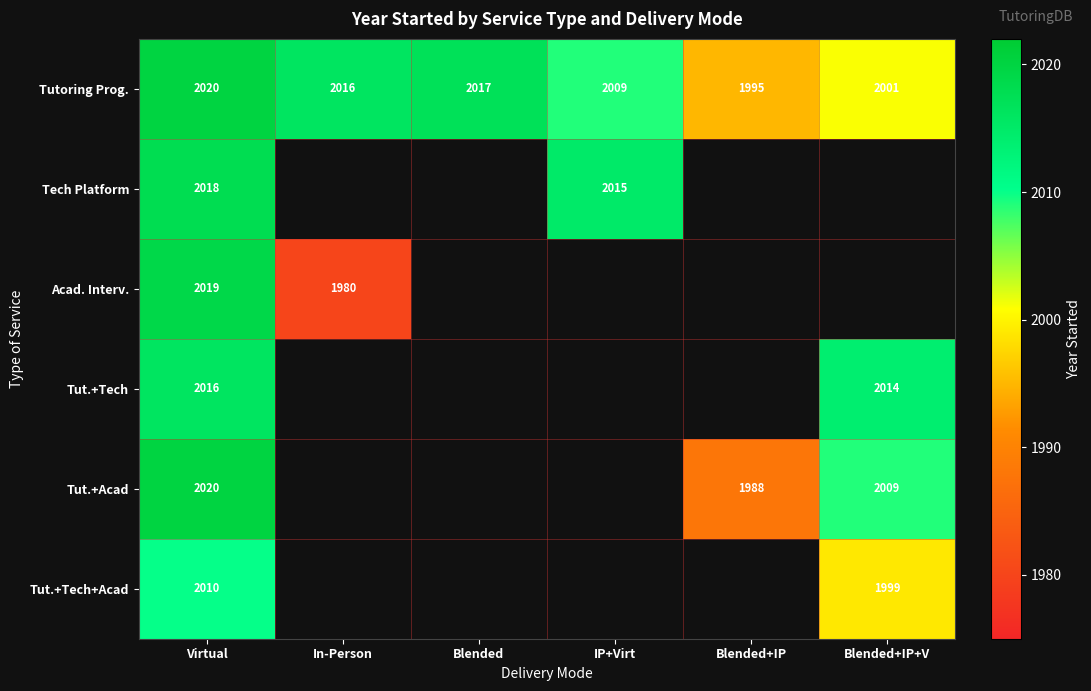

The Tutoring Prog. series shows 870 at Blended+IP+V. True or false?

False